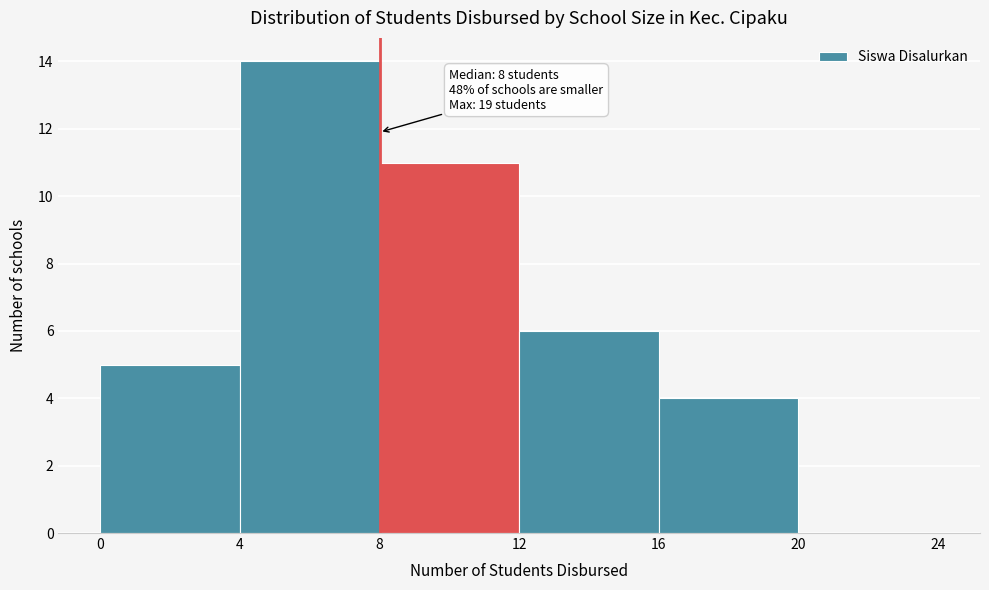

Over which range of the x-axis is the bar tallest?

4 to 8